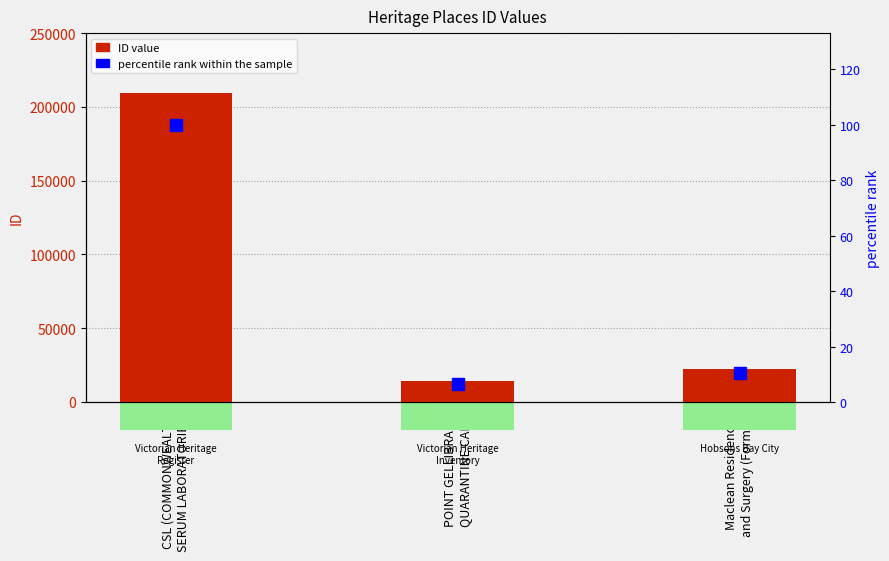

Reading left to right, list all the values displayed in this chart.

ID: 209308.0	13953.0	22223.0
percentile rank within the sample: 100.0	6.7	10.6